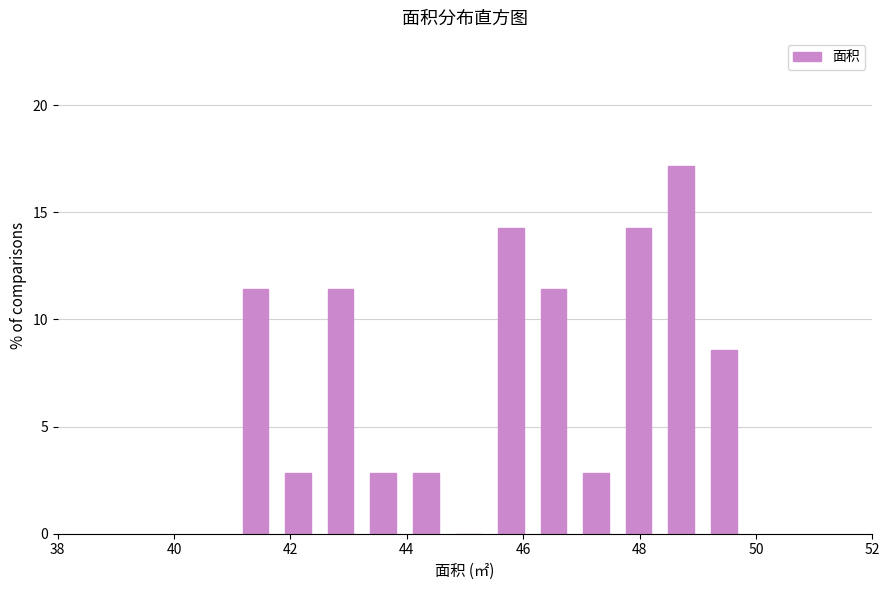

Around what value on the x-axis is the tallest bar? Give the approximate position of its centre, as read against the axis.

48.8